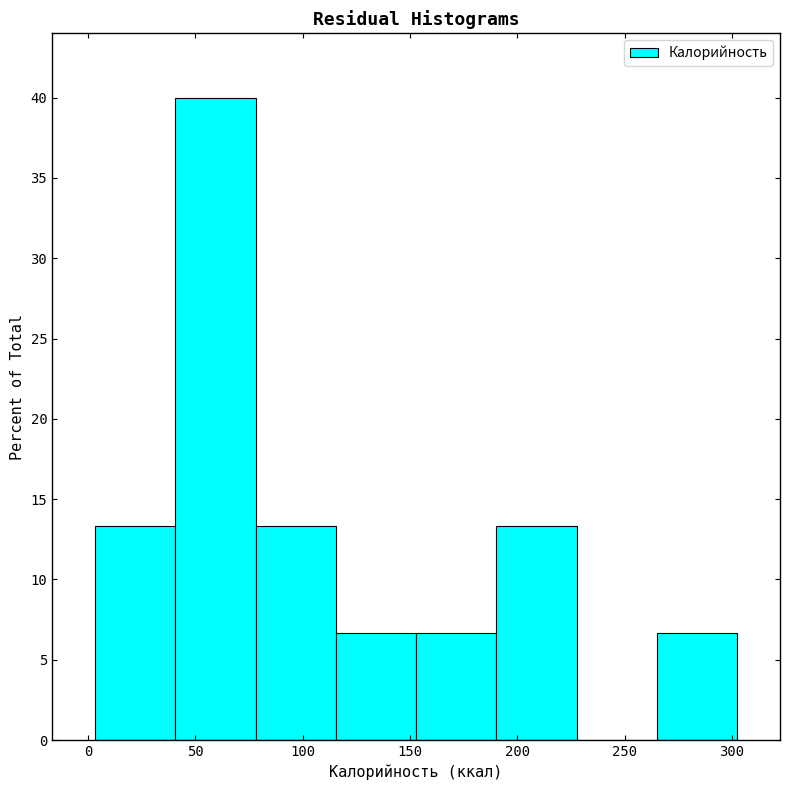

Reading left to right, list every bar in this chart as the range it spans on the x-axis followed by its height. Neither the bar edges nor the heights are printed on the chart, so give them approximately, as read against the axes.

5 to 40: 13.5
40 to 80: 40.0
80 to 115: 13.5
115 to 155: 6.5
155 to 190: 6.5
190 to 230: 13.5
230 to 265: 0
265 to 300: 6.5